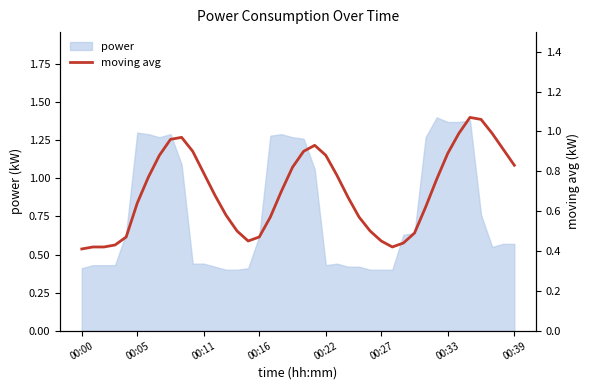

Reading left to right, extract all data points from this chart.

0.4	0.4	0.4	0.4	0.5	0.6	0.8	0.9	1.0	1.0	0.9	0.8	0.7	0.6	0.5	0.5	0.5	0.6	0.7	0.8	0.9	0.9	0.9	0.8	0.7	0.6	0.5	0.5	0.4	0.4	0.5	0.6	0.8	0.9	1.0	1.1	1.1	1.0	0.9	0.8